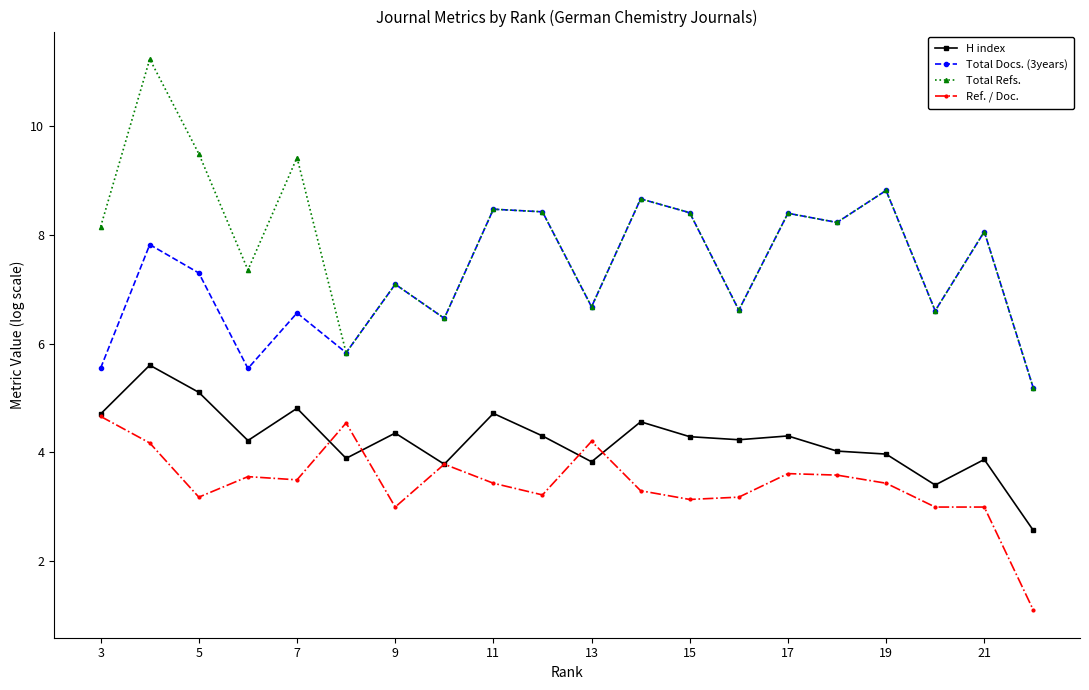

Does the chart have visible grid lines?

No